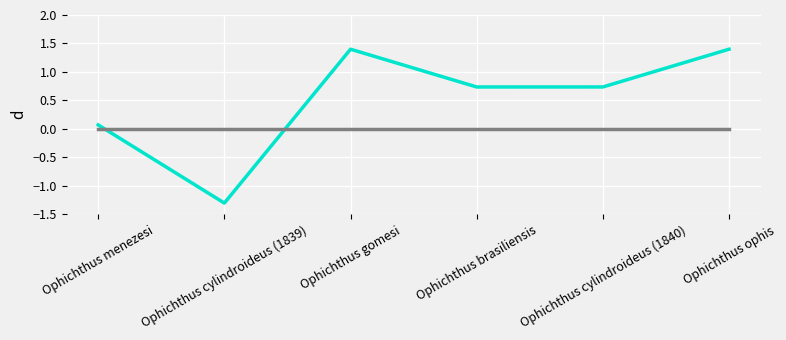

What is the difference between the highest and lowest values at Ophichthus cylindroideus (1839)?

1.3